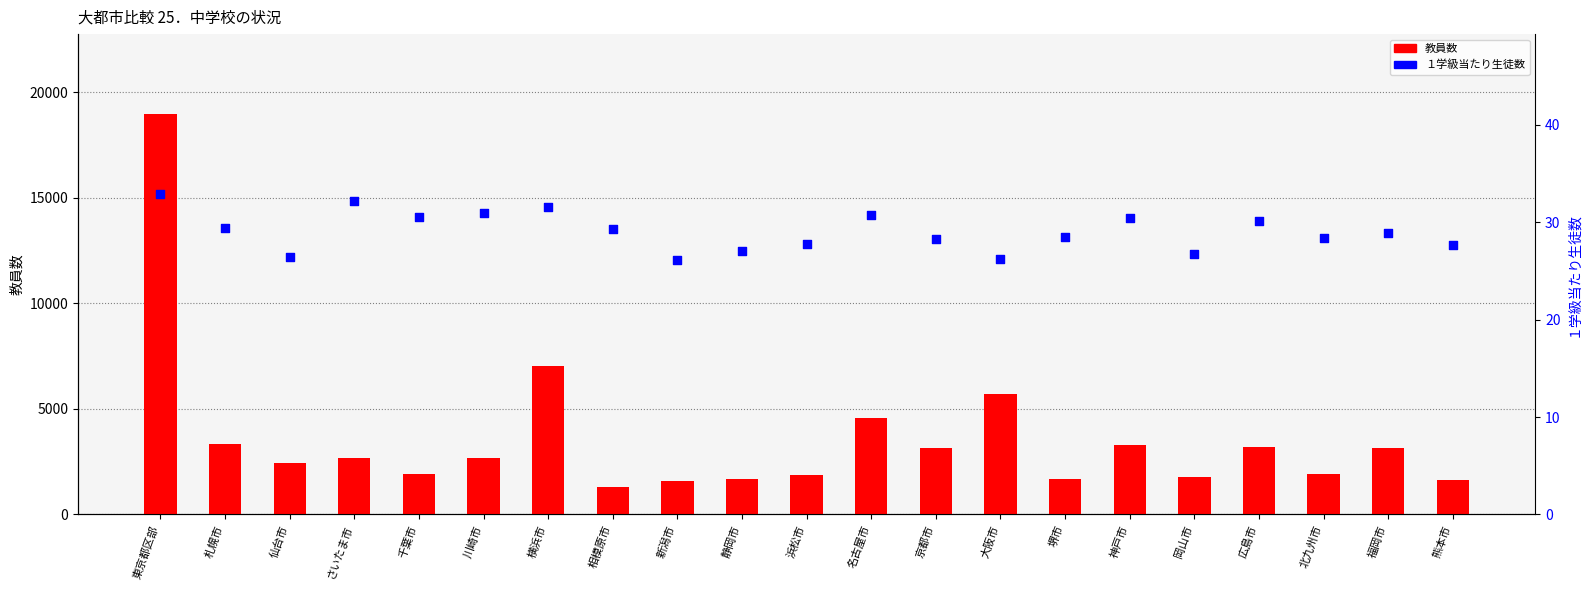

Which series has the largest total across all categories?

教員数